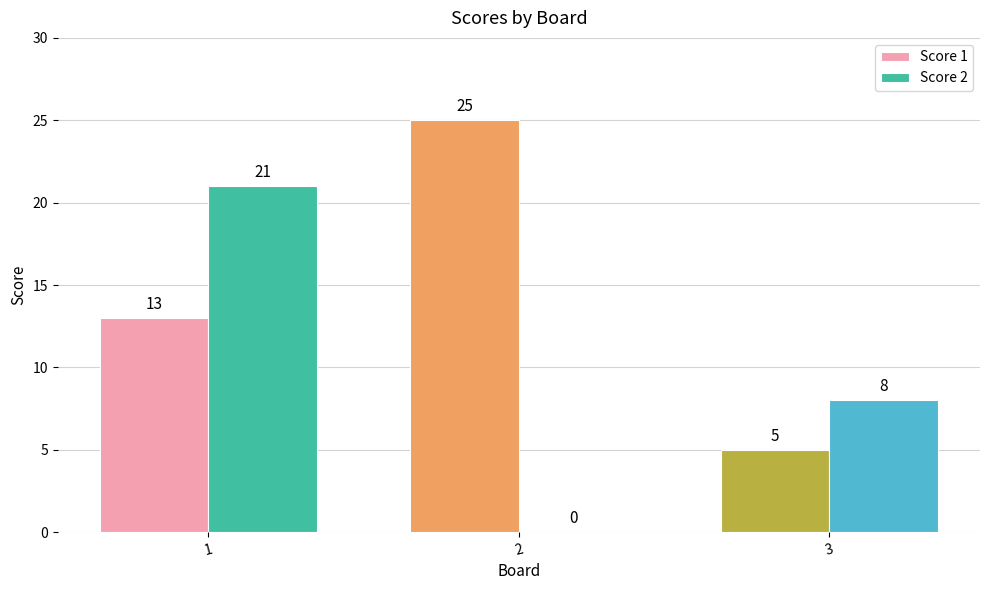

What are all the series names shown in the legend?

Score 1, Score 2